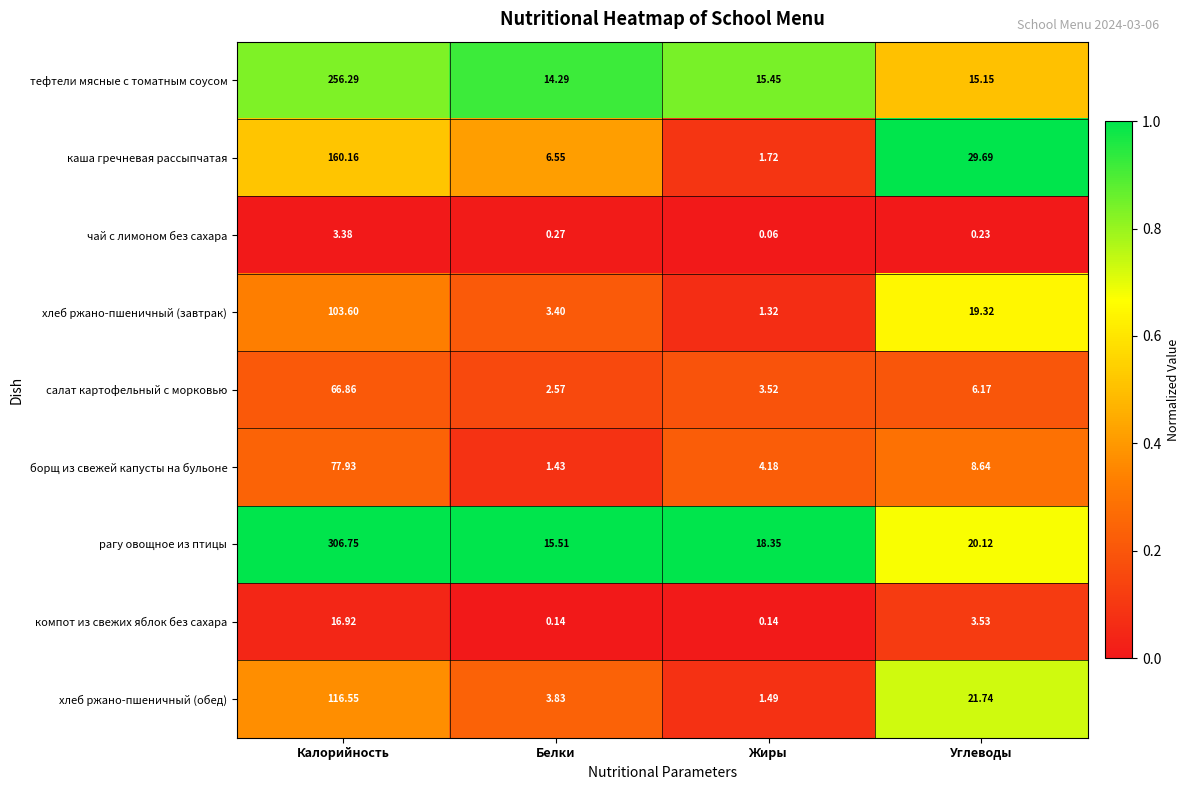

At which category is the sum across all series the highest?

Калорийность